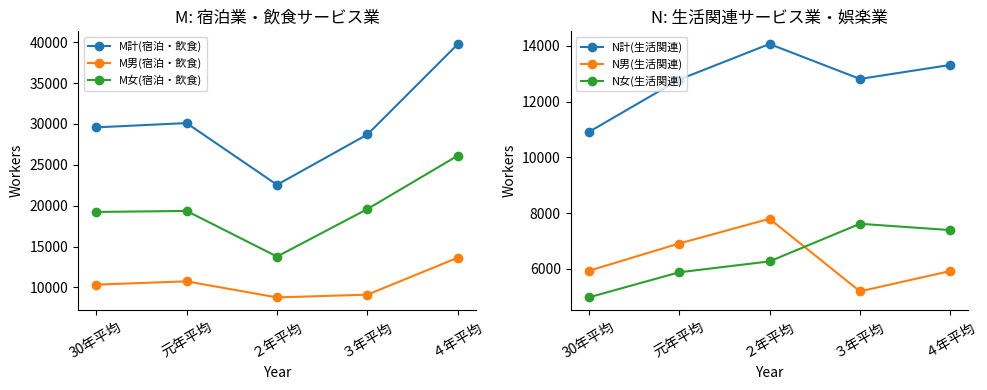

In N男(生活関連), how many points are lower than both neighbors (excluding endpoints)?

1